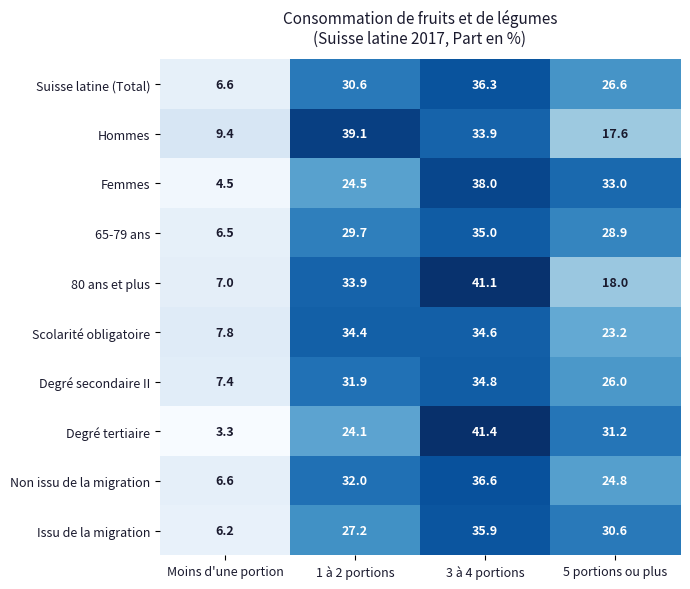

The value of Degré secondaire II at 1 à 2 portions is 45.2. True or false?

False